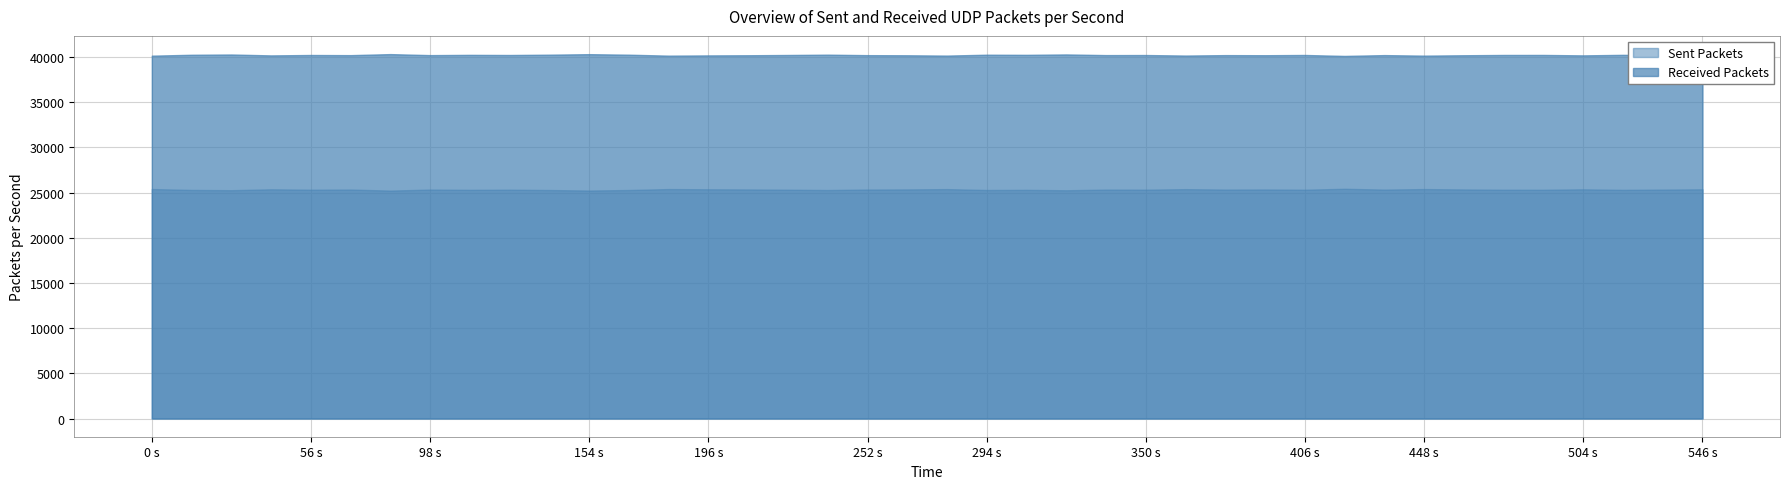

Which series has the largest total across all categories?

Received Packets